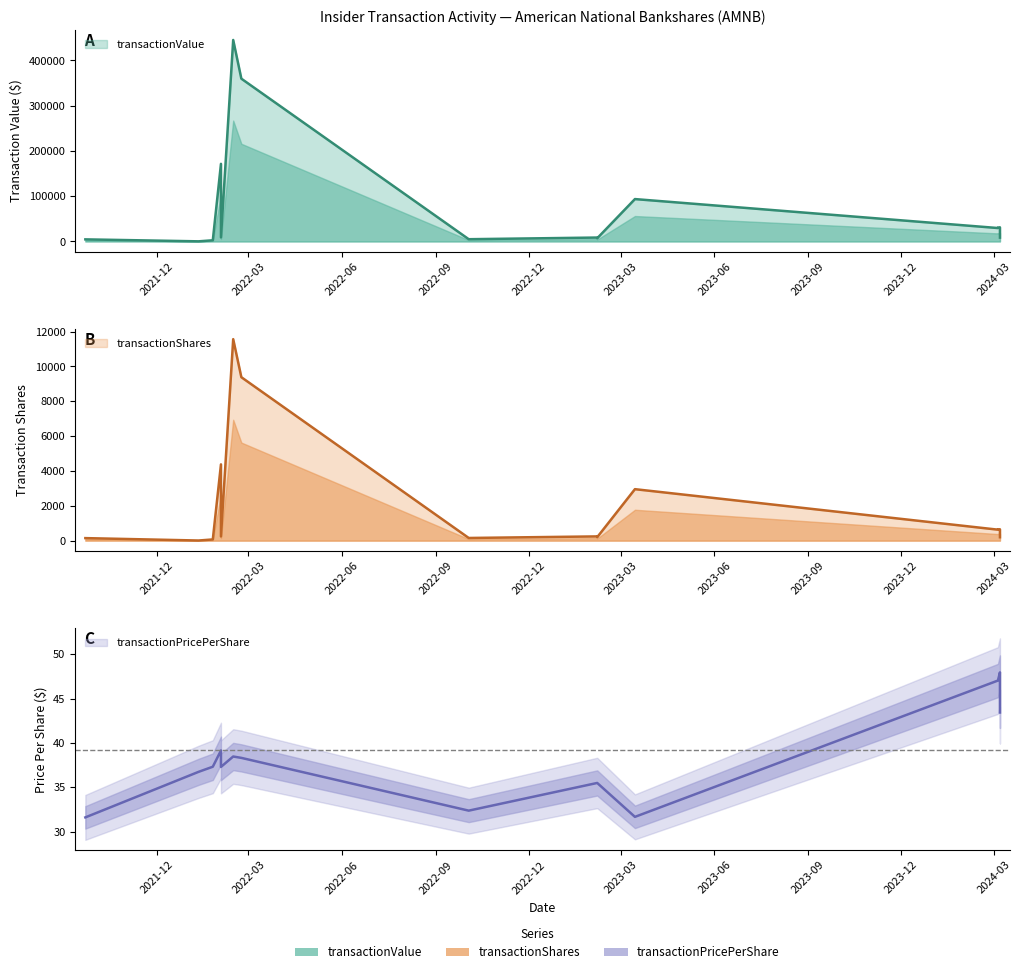

True or false: transactionValue has more than 2 points higher than both neighbors.

True